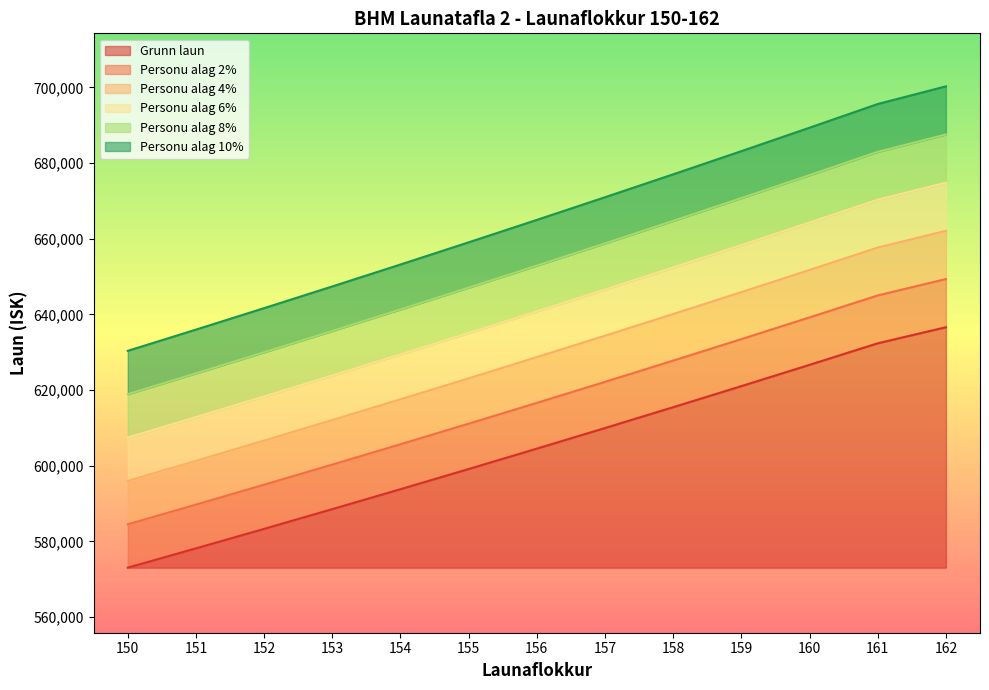

What is the difference between the second highest and minimum values in the Personu alag 2% series?

60486